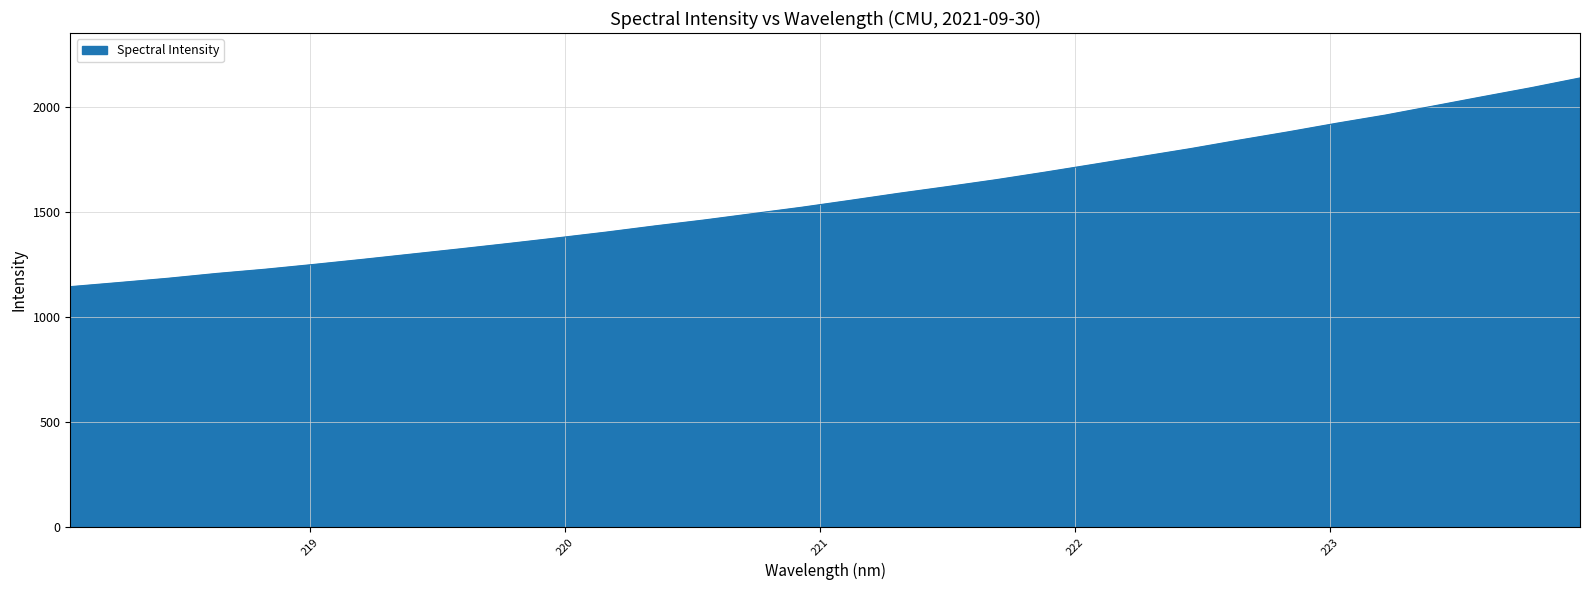

What is the smallest value displayed?

1144.9